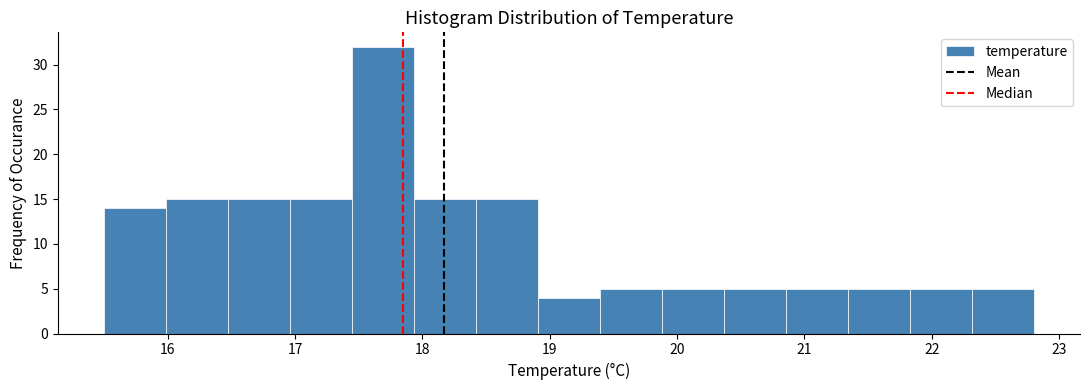

How tall is the bar that spans 19.4 to 19.9 on the x-axis? Neither the bar edges nor the heights are printed on the chart, so give them approximately, as read against the axes.

5